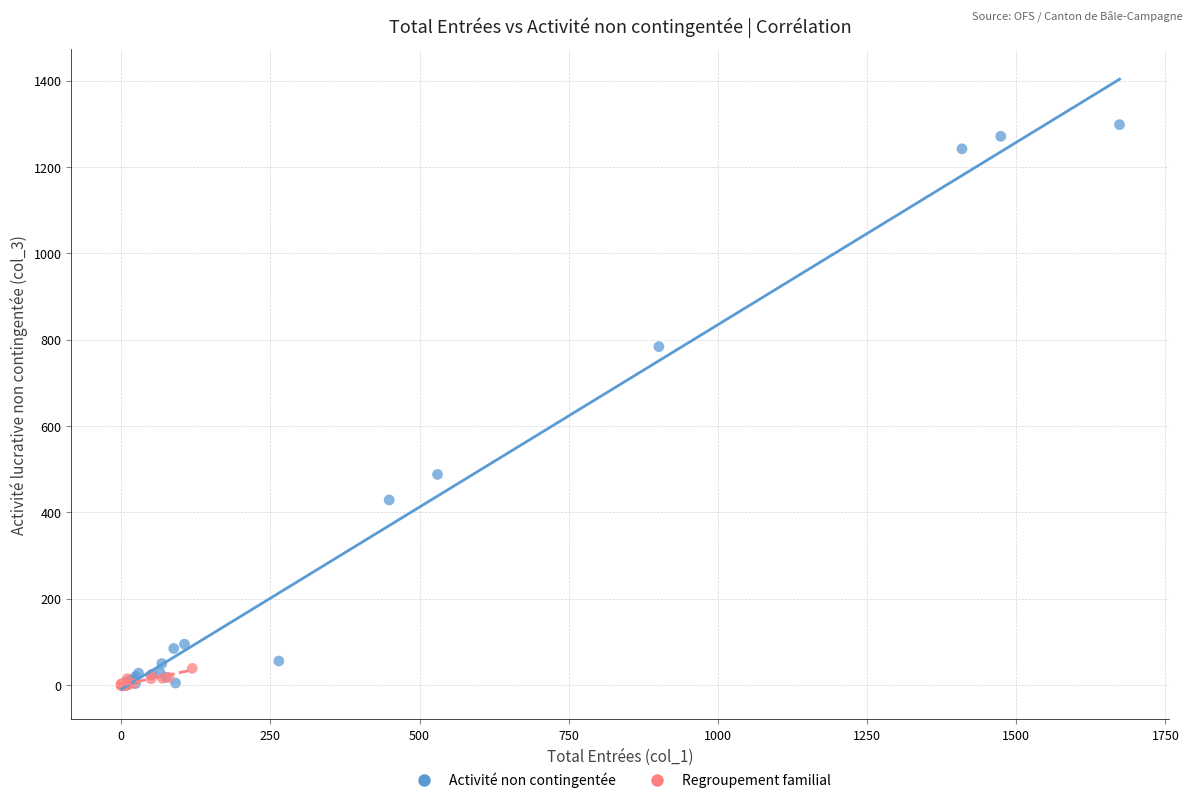

Which series reaches the maximum Y coordinate?

Activité non contingentée